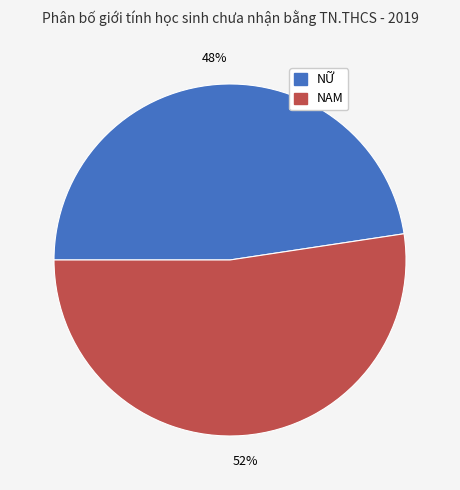

Is the sum of NAM and NỮ greater than half?

Yes